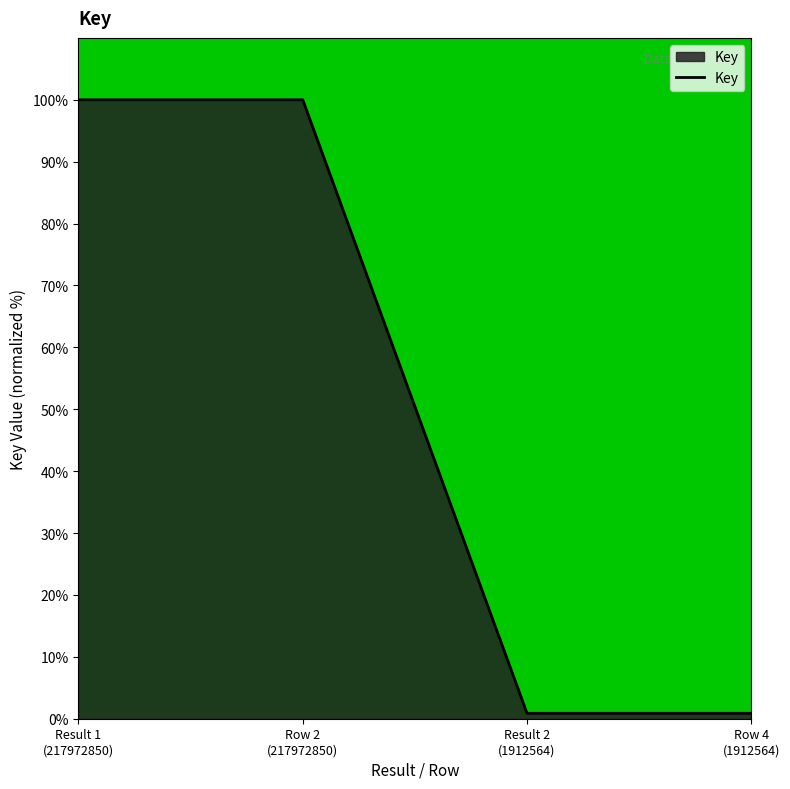

What is the average value?

50.4